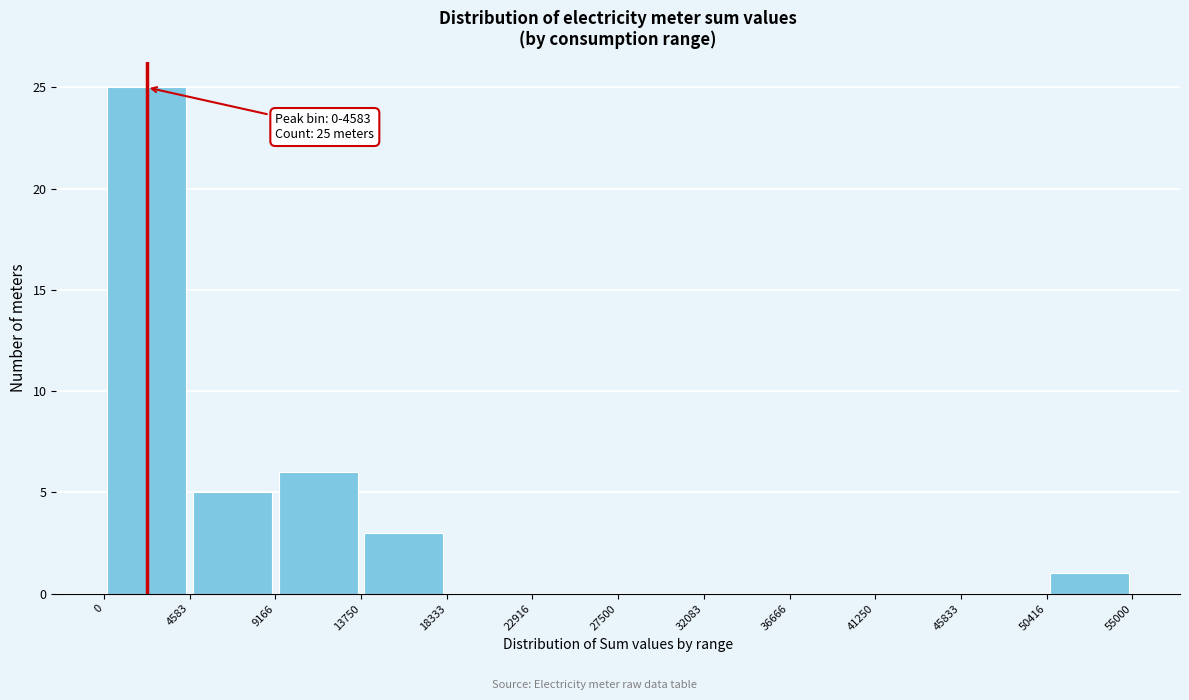

Which range on the x-axis has the tallest bar?

0 to 4583